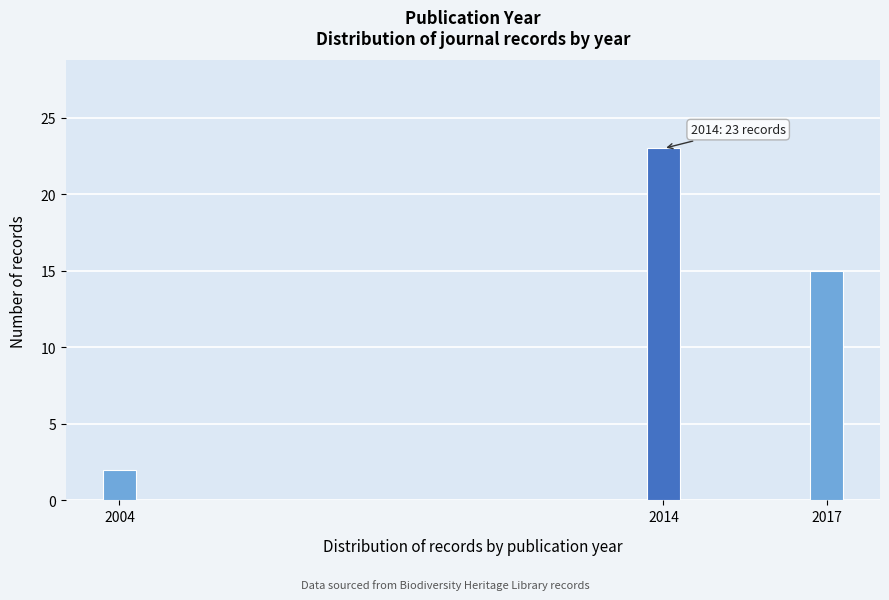

Reading left to right, list all the values displayed in this chart.

2004=2	2014=23	2017=15